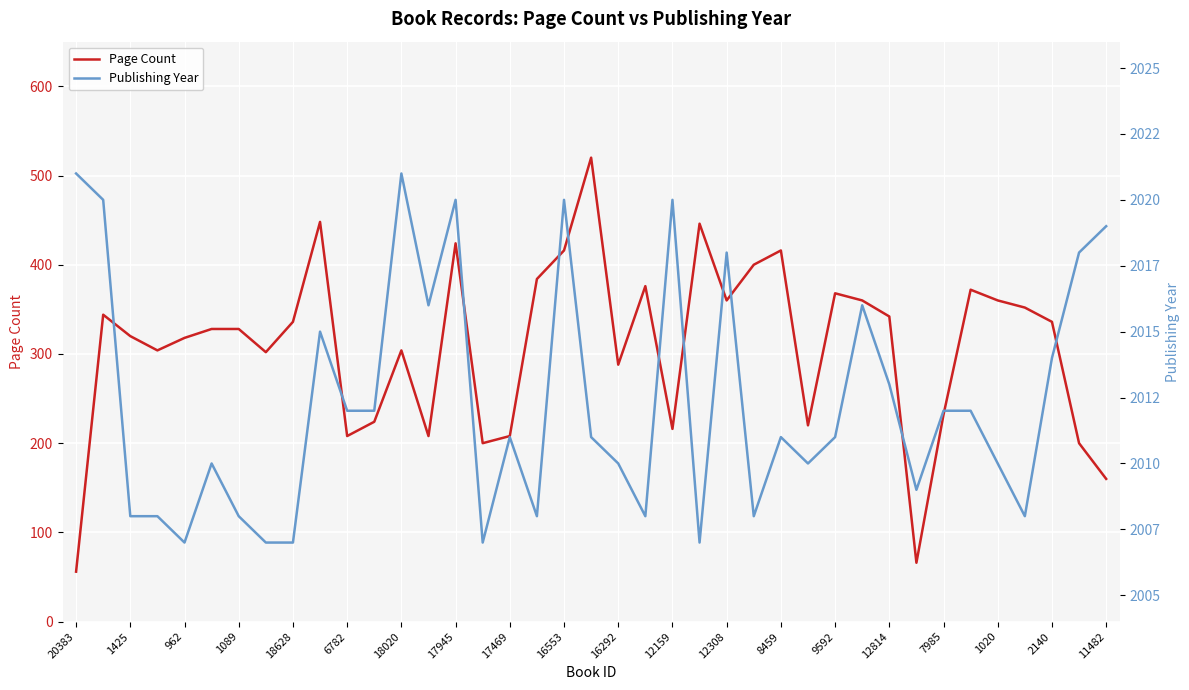

True or false: Page Count and Publishing Year intersect in this chart.

False